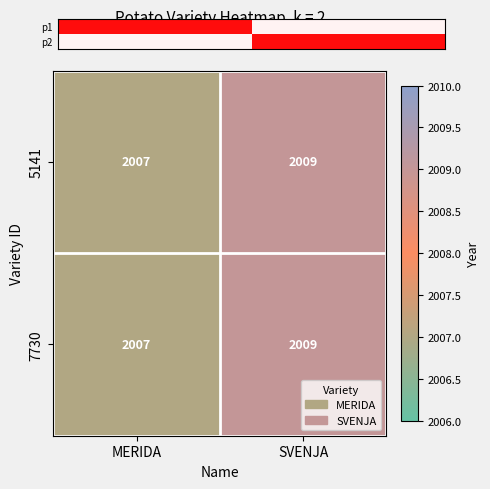

The value of 7730 at SVENJA is 2887. True or false?

False